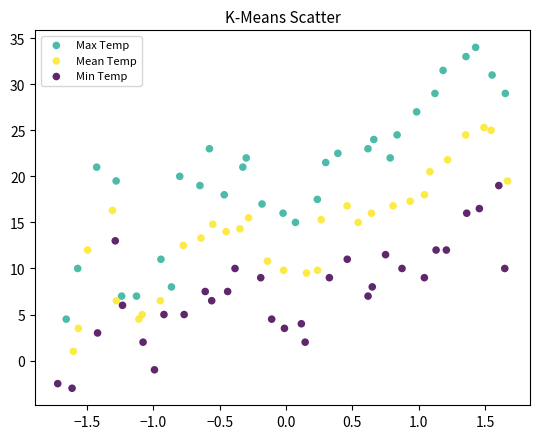

Which series has the largest Y range (max minus min)?

Max Temp